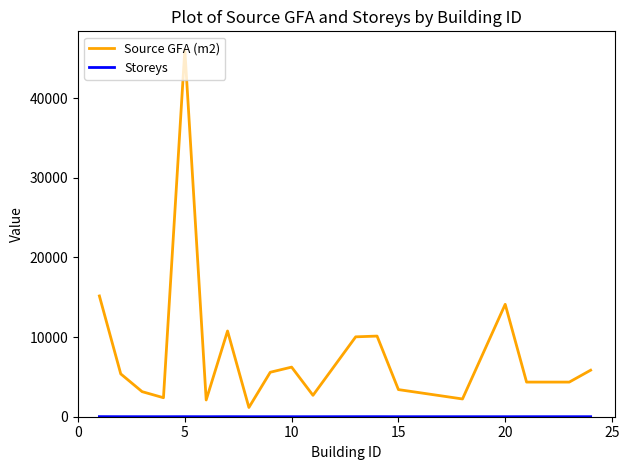

Which series has the largest range (max minus min)?

Source GFA (m2)